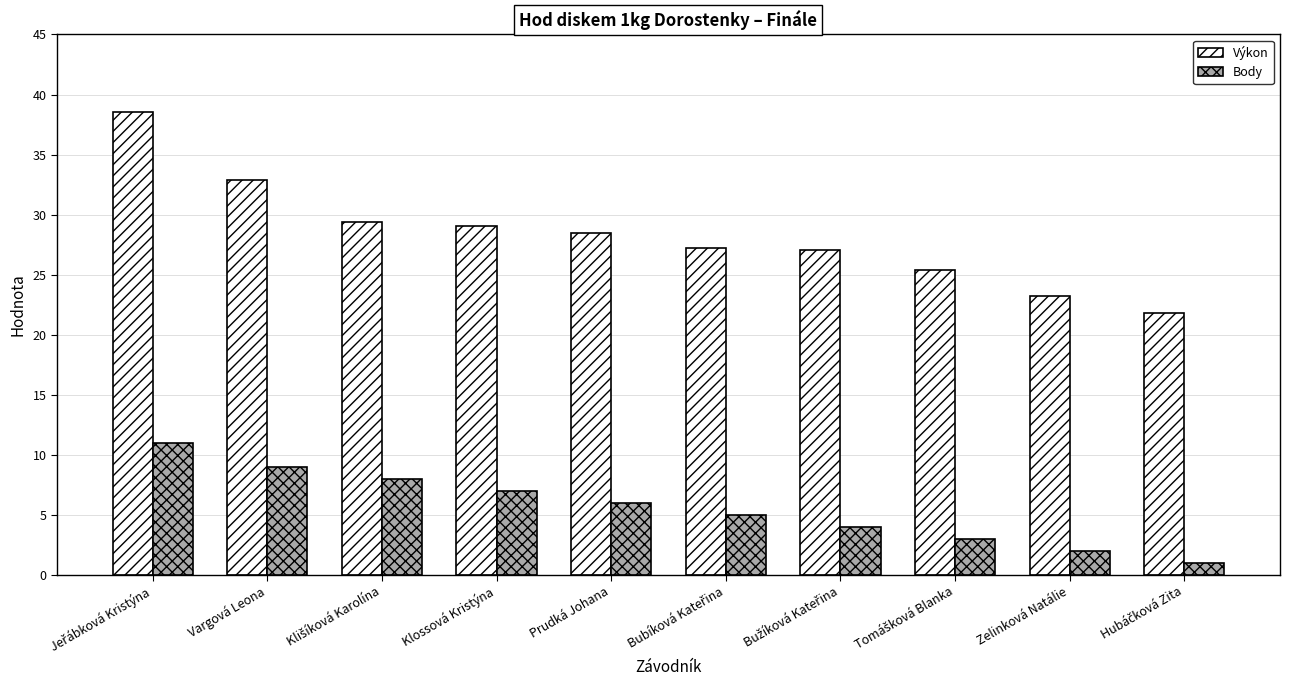

What is the approximate value of Výkon at Prudká Johana?

28.5